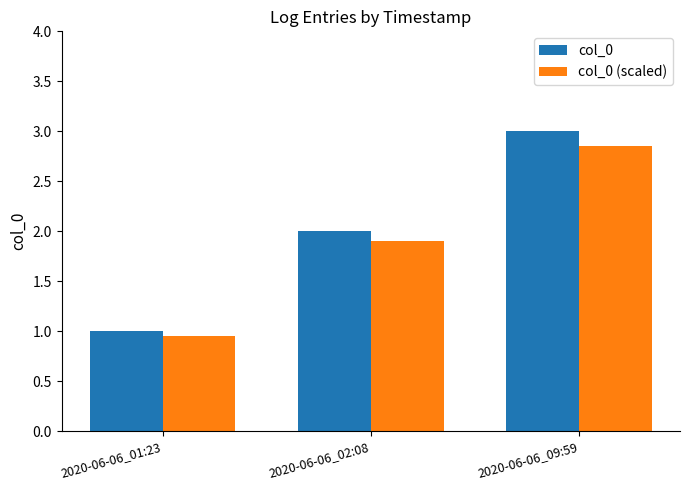

List the series in order of their overall mean, highest first.

col_0, col_0 (scaled)